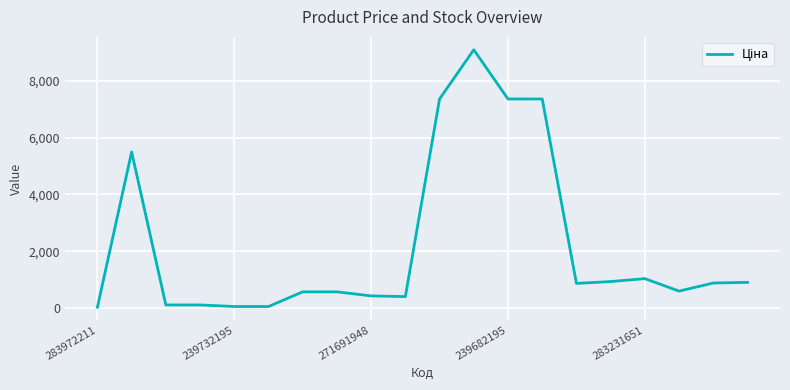

What is the maximum value shown in the chart?

9092.0